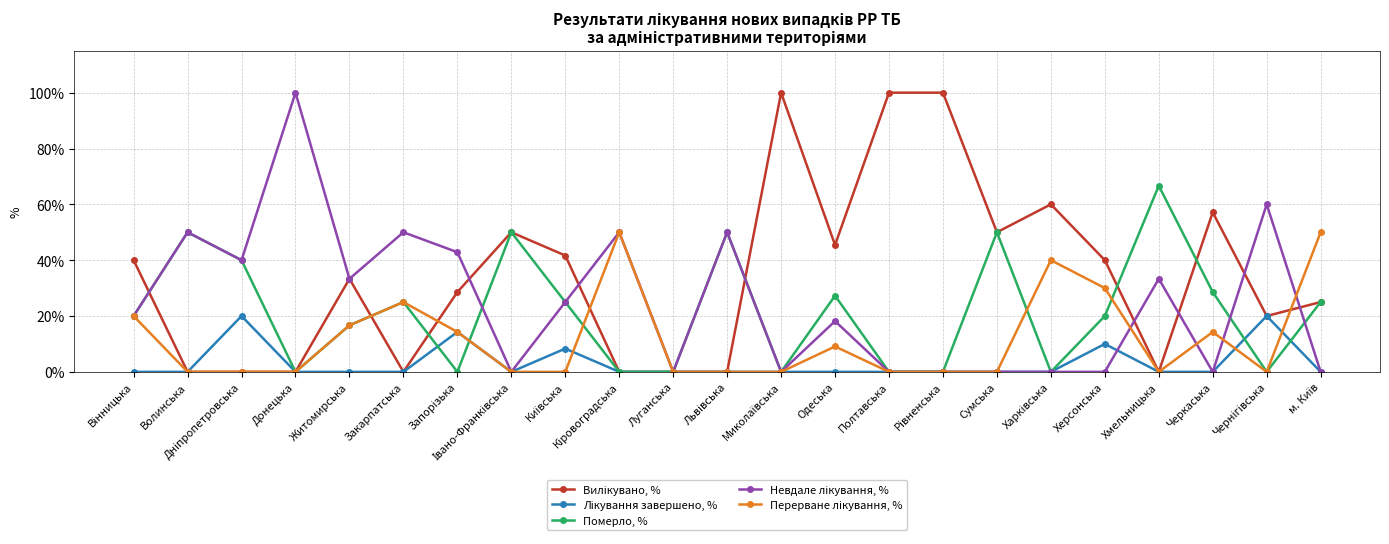

True or false: Померло, % has more than 0 interior local peaks.

True